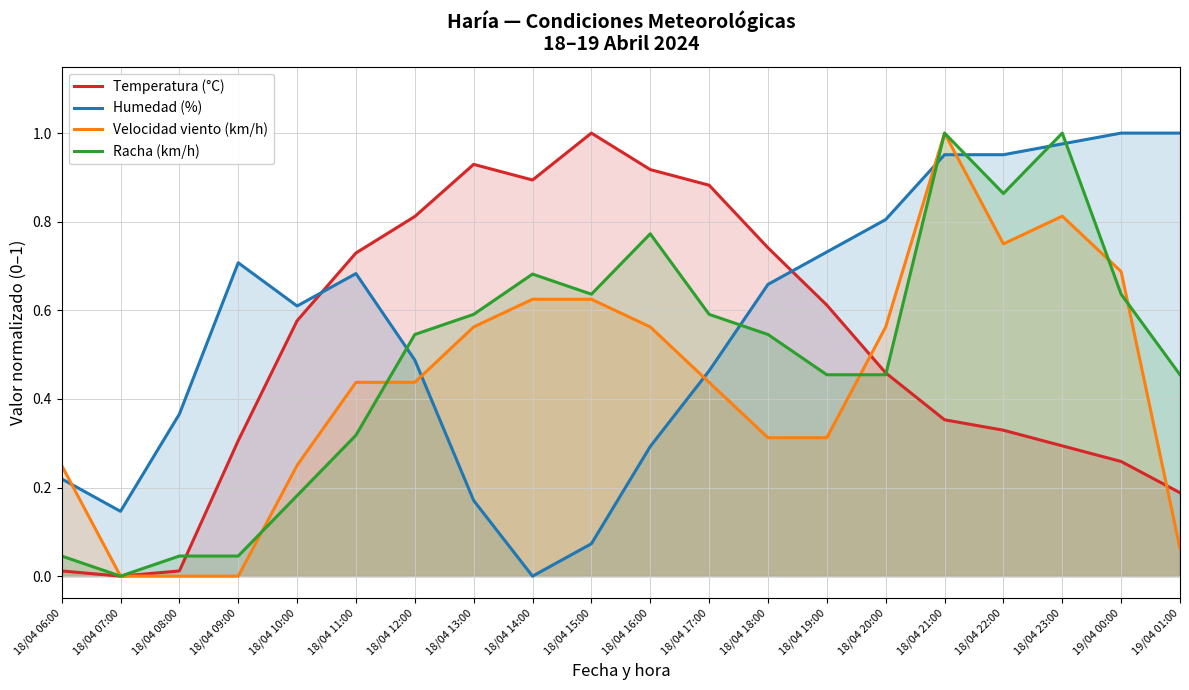

In Humedad (%), how many points are higher than both neighbors (excluding endpoints)?

2